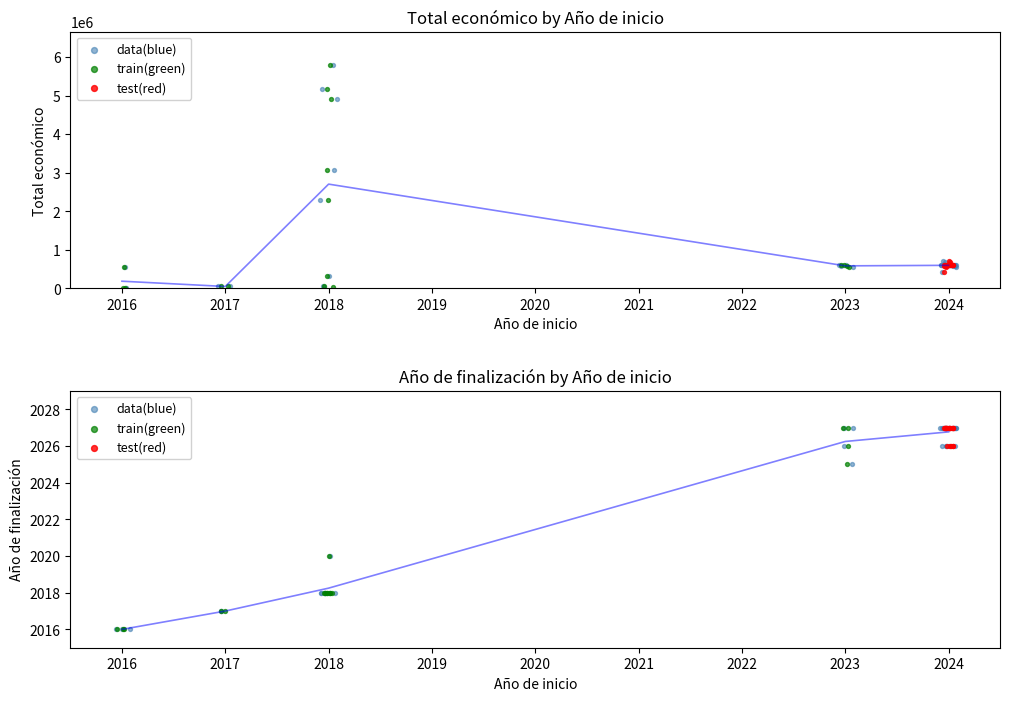

Which series reaches the maximum Y coordinate?

Total económico